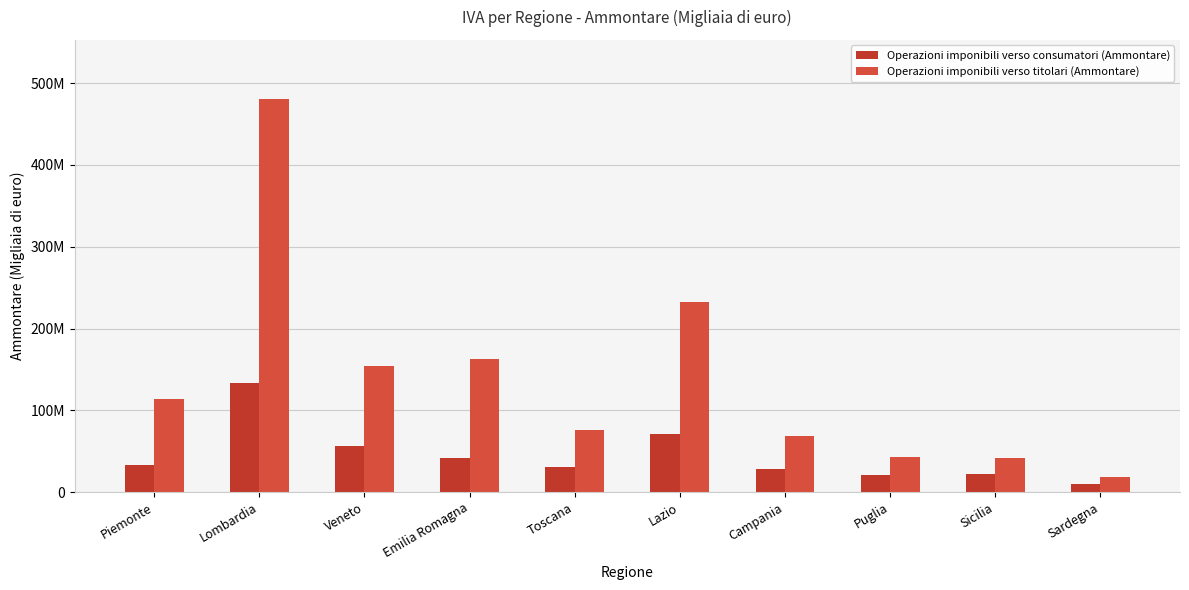

Does the chart contain stacked bars?

No